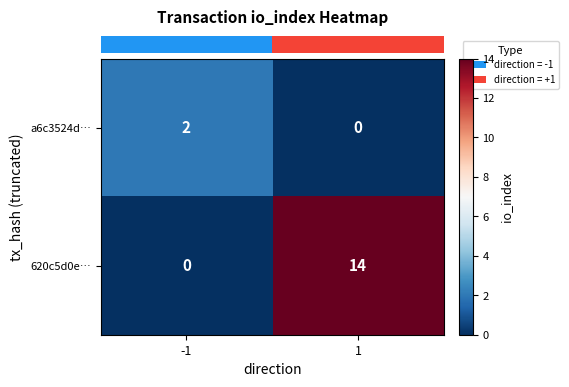

What is the maximum value shown in the chart?

14